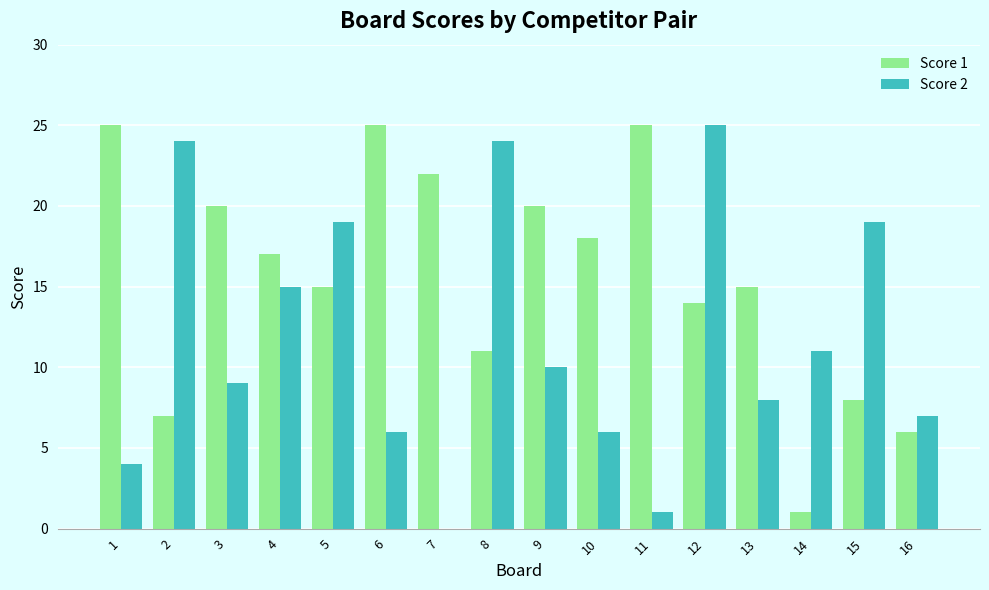

What is the maximum value for Score 2?

25